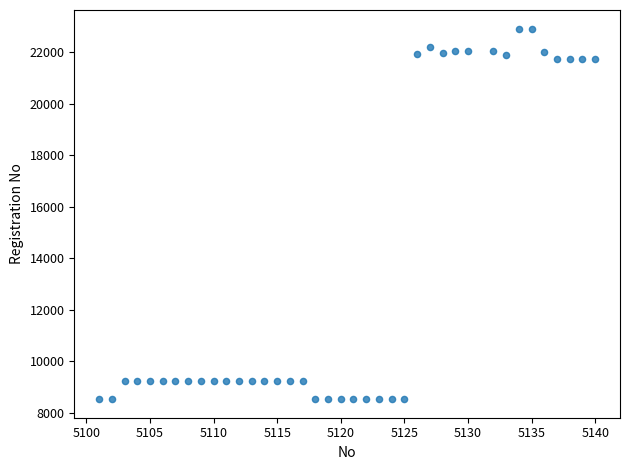

What is the range of Y values (max minus min)?

14394